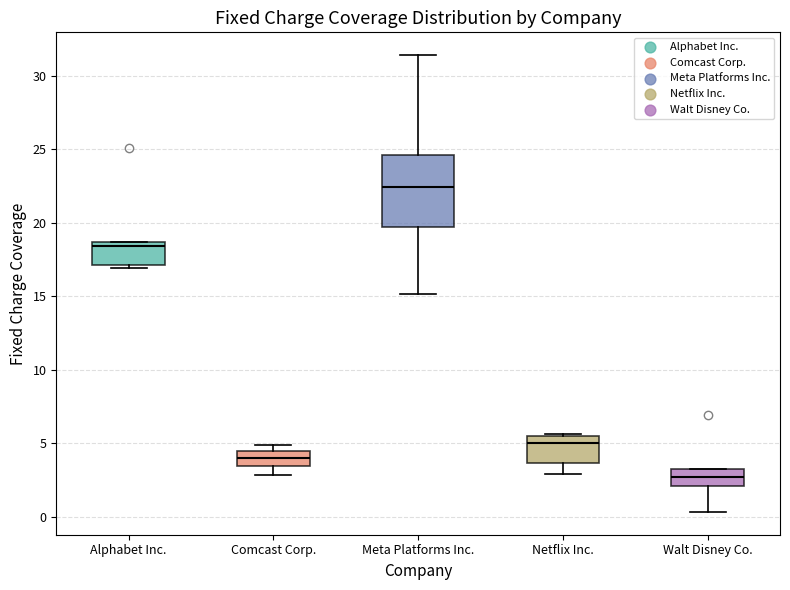

Which box has the lowest median line?

Walt Disney Co.